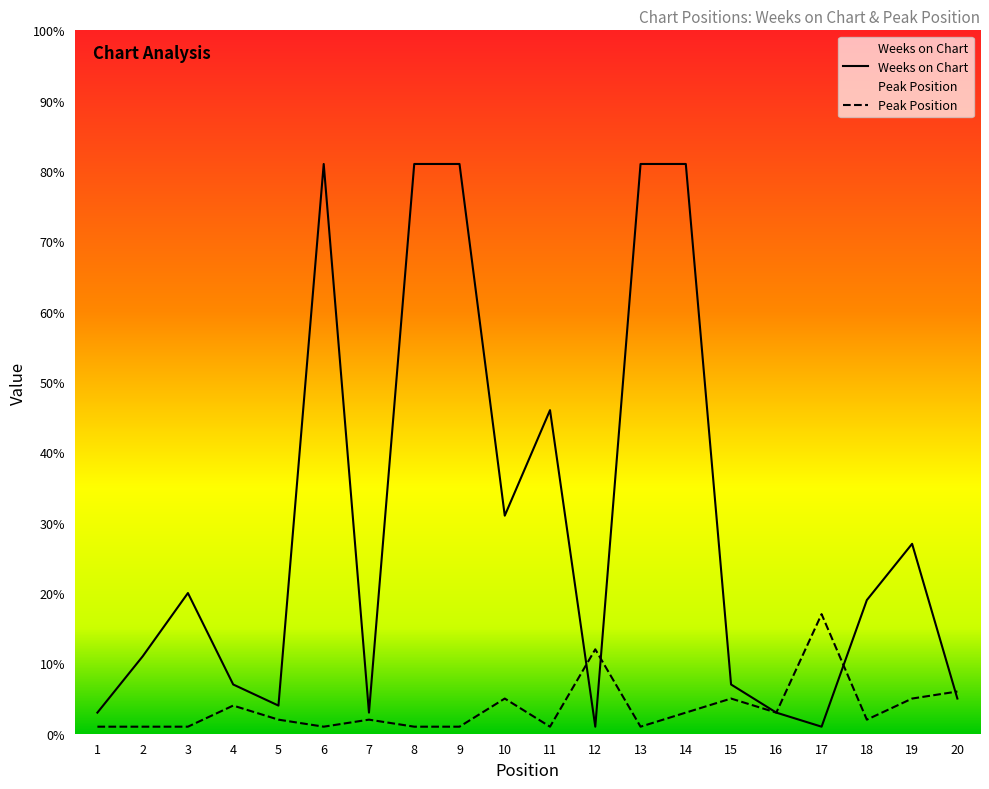

True or false: Peak Position and Weeks on Chart cross at least once.

True